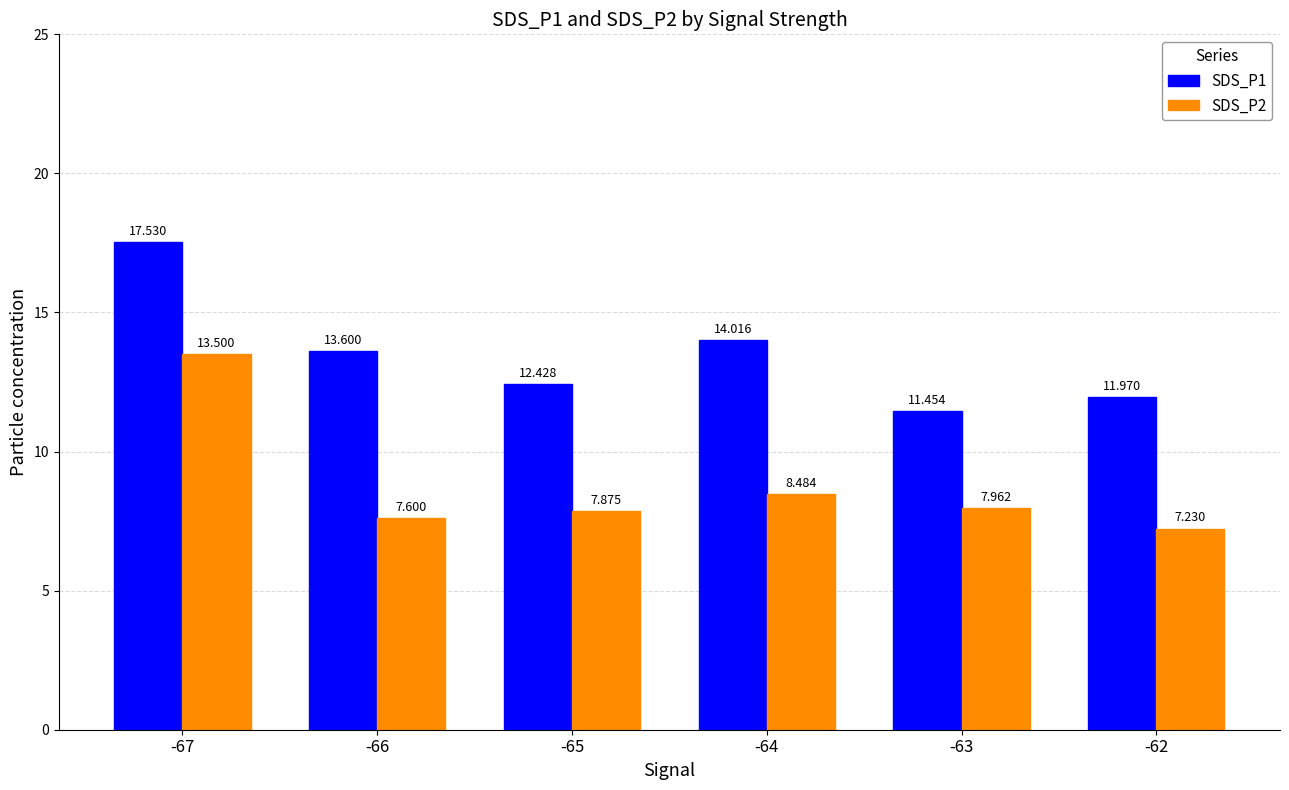

List the series in order of their peak value, lowest first.

SDS_P2, SDS_P1